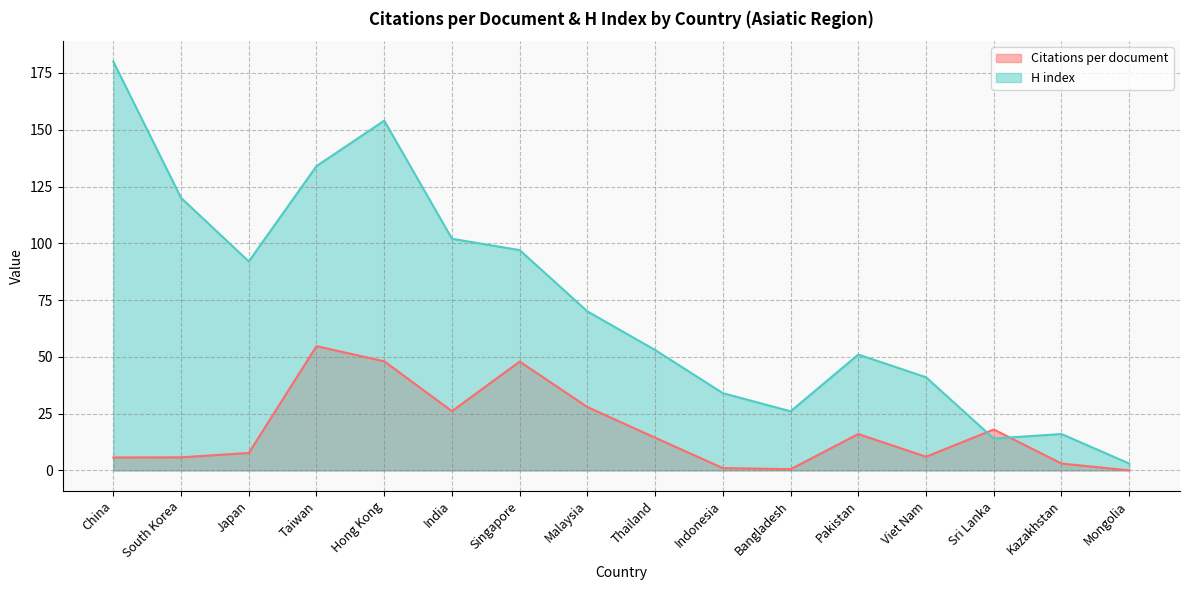

Which has a higher value, Taiwan or Mongolia?

Taiwan